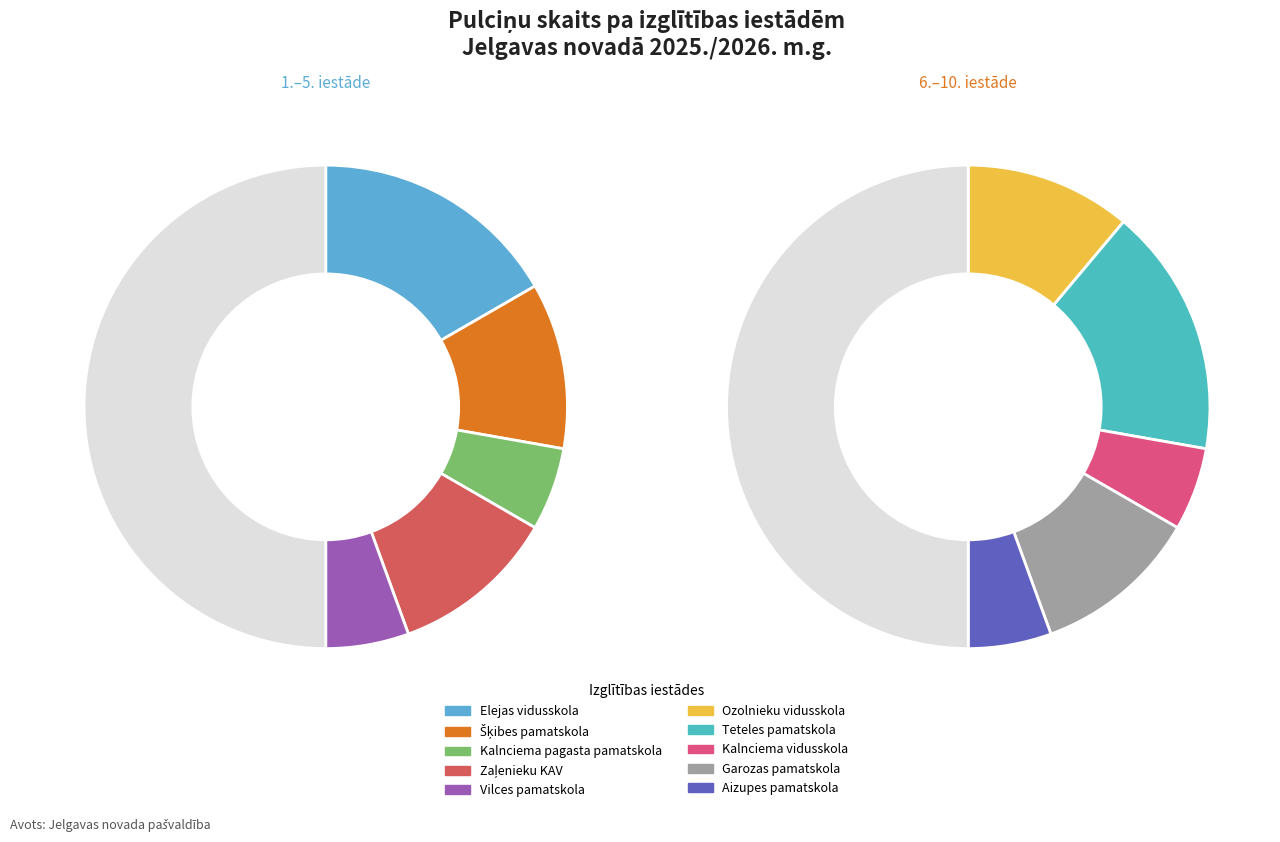

How many segments does this pie chart have?

10